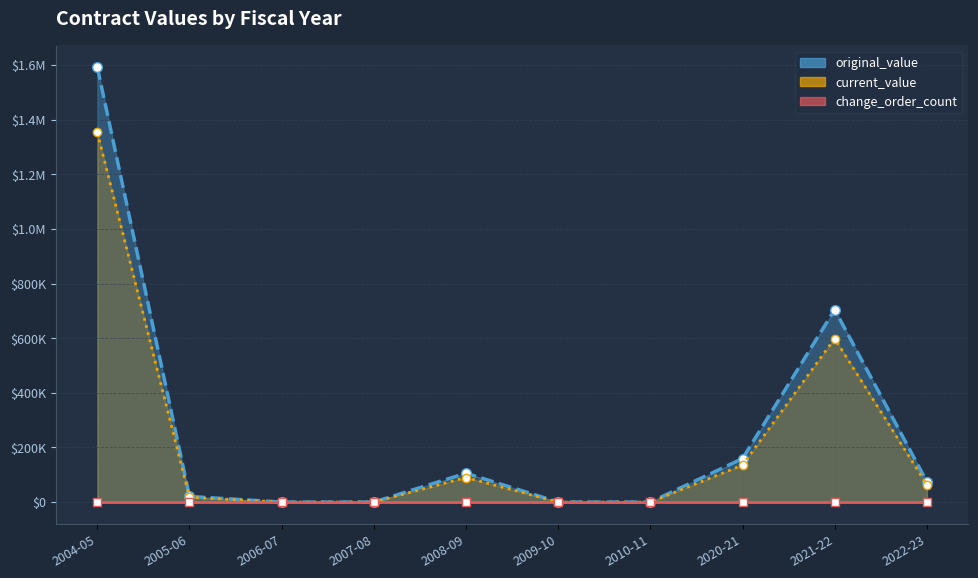

Reading left to right, extract all data points from this chart.

original_value: 1591763.7	20600.0	0.0	0.0	105786.6	0.0	0.0	159220.5	704463.0	74814.0
current_value: 1352999.2	17510.0	0.0	0.0	89918.6	0.0	0.0	135337.4	598793.5	63591.9